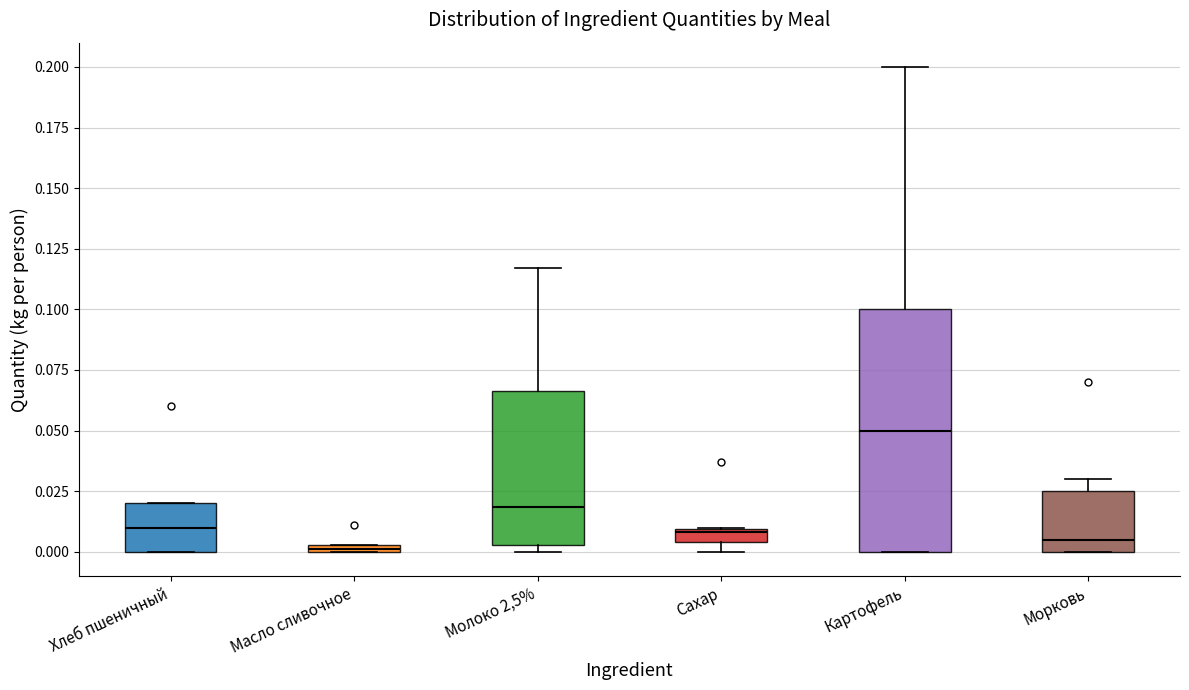

Comparing the boxes themselves (not the whiskers), which one is the tallest?

Картофель